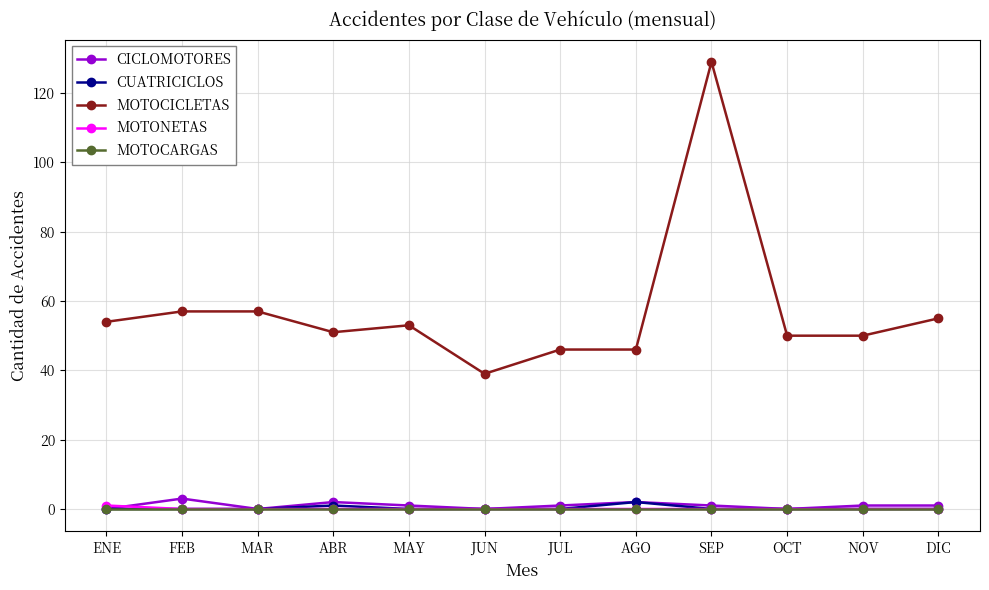

Count the number of data series in this chart.

5